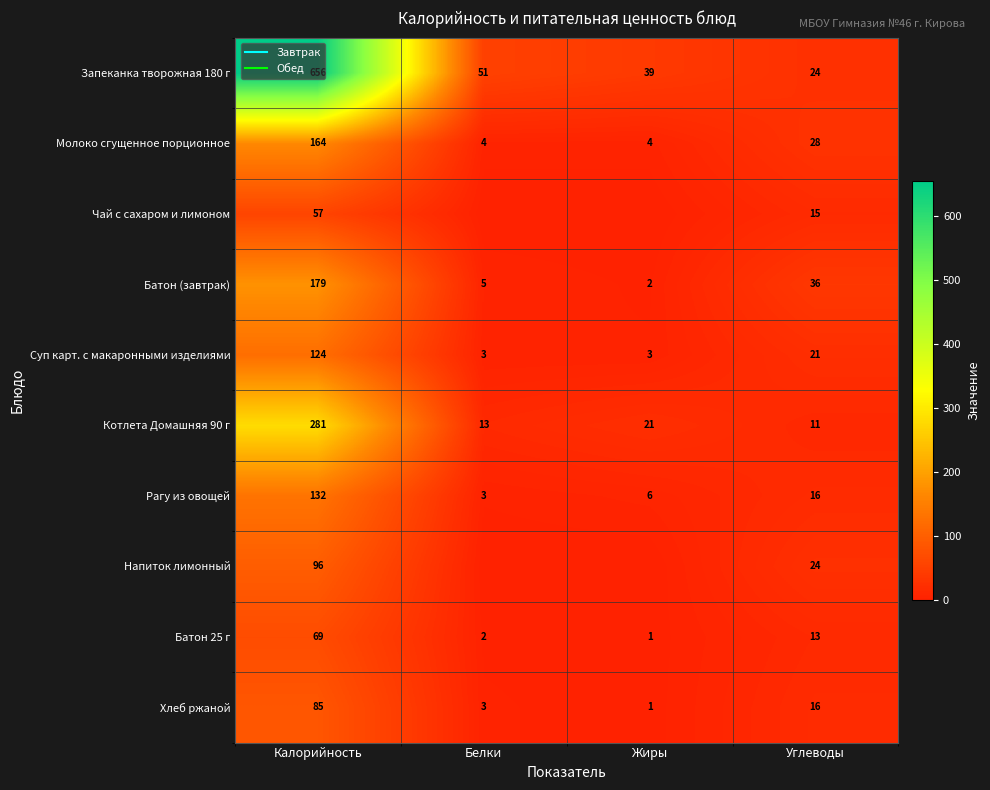

How many data points in Напиток лимонный are above 24?

1